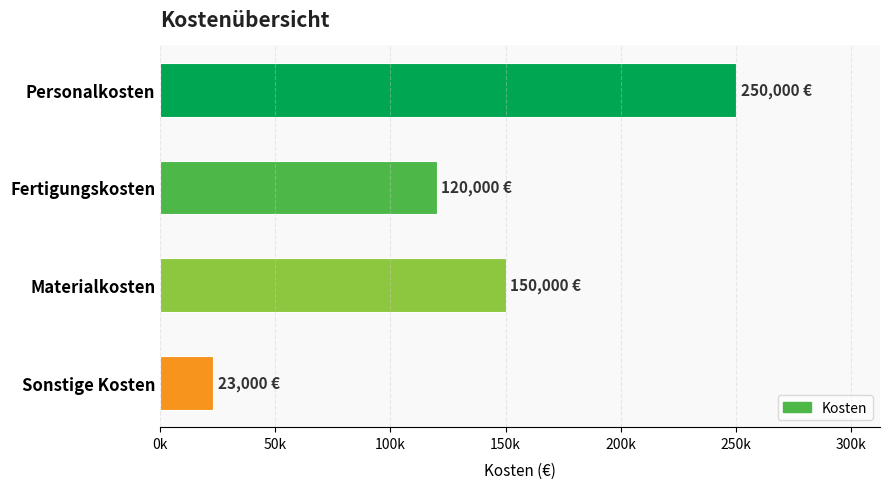

List the labels in order of value, largest first.

Personalkosten, Materialkosten, Fertigungskosten, Sonstige Kosten